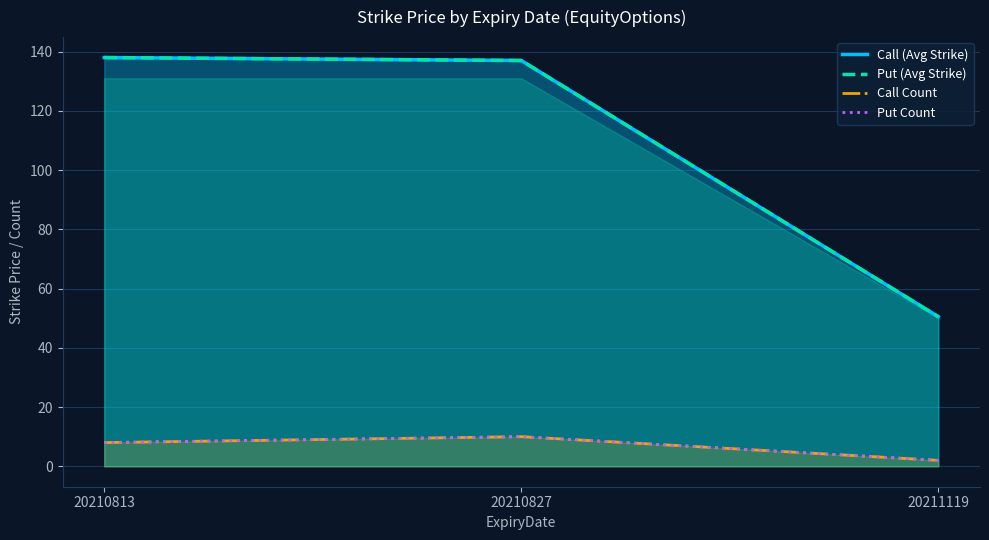

What is the difference between the maximum and minimum values in the Call (Avg Strike) series?

87.5